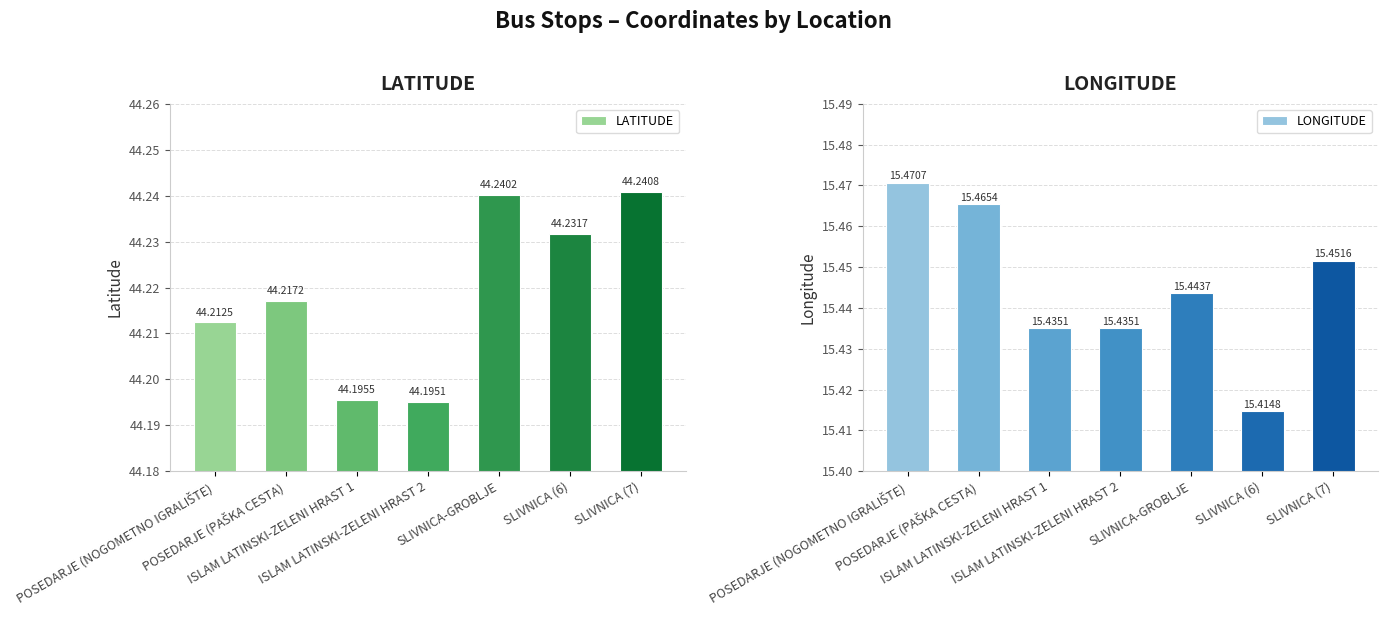

What is the difference between the highest and lowest values at SLIVNICA (7)?

28.8